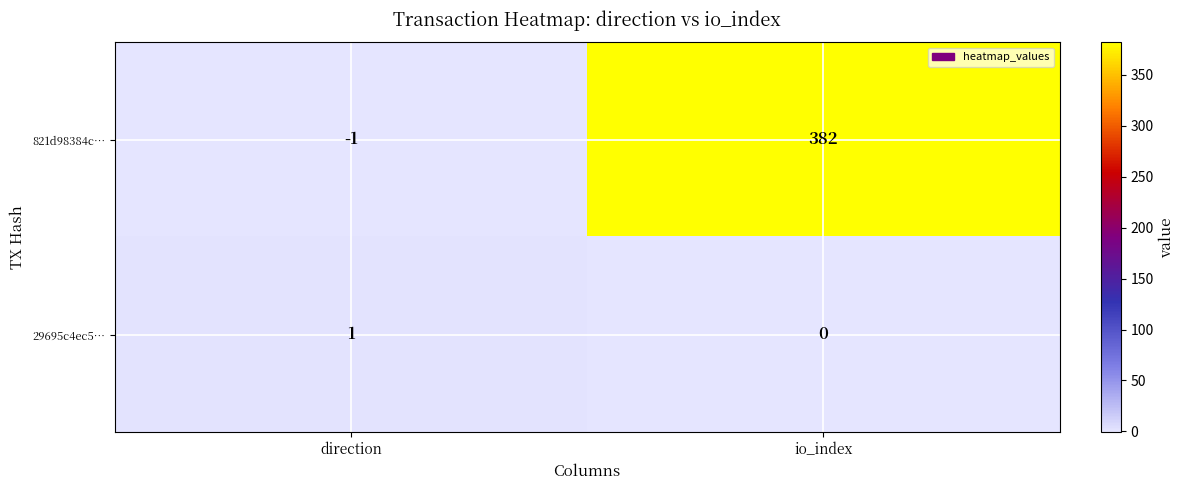

Which series has the largest range (max minus min)?

821d98384c…